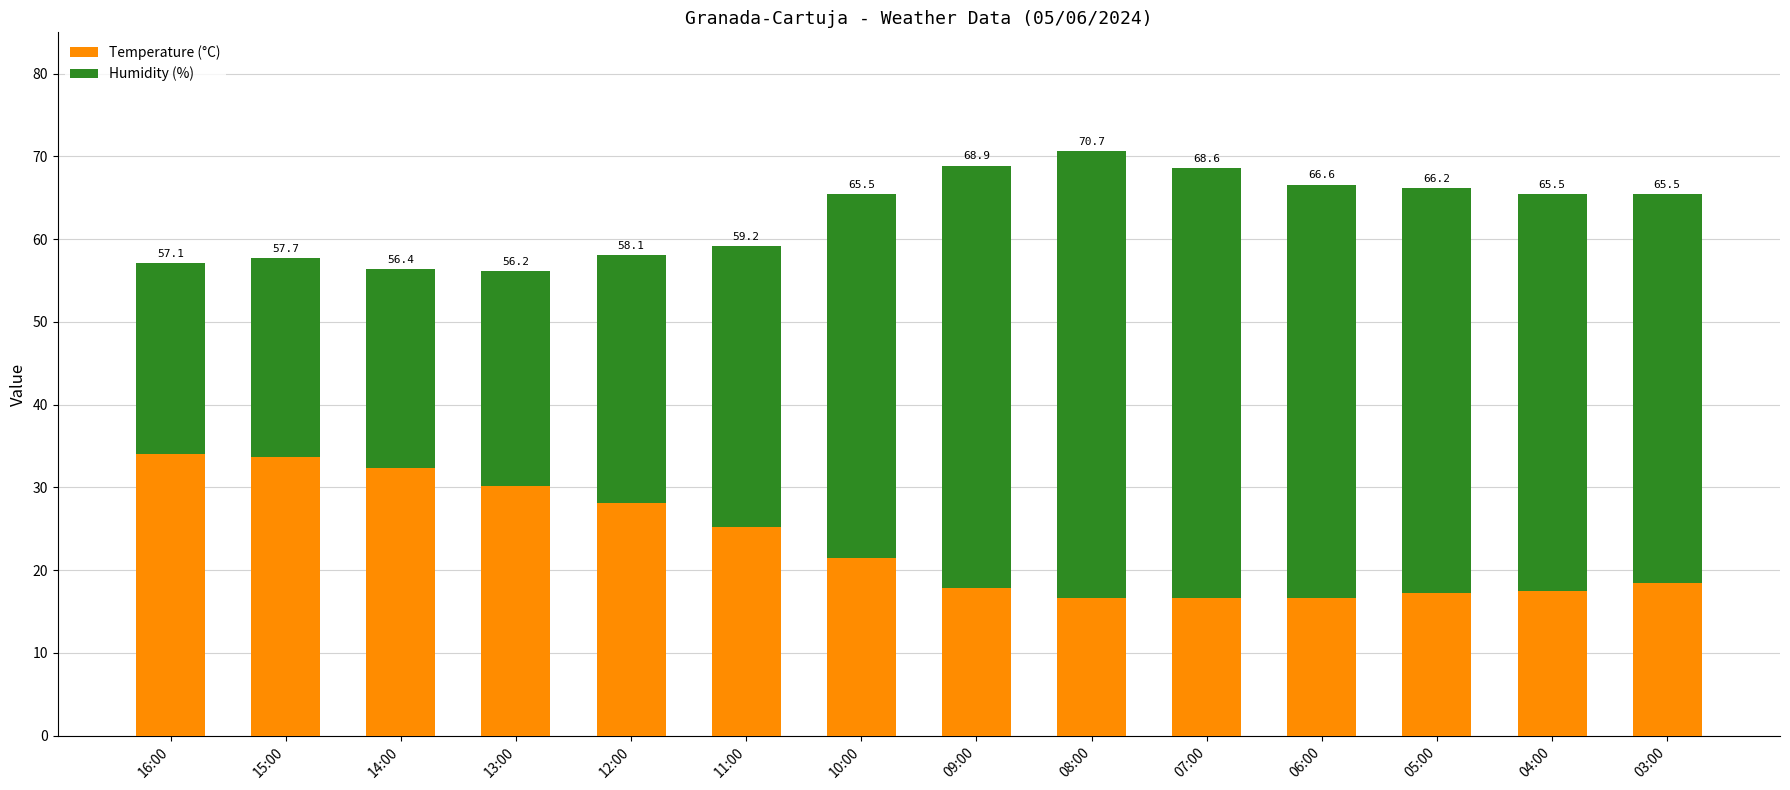

What is the difference between the maximum and minimum values in the Temperature (°C) series?

17.5